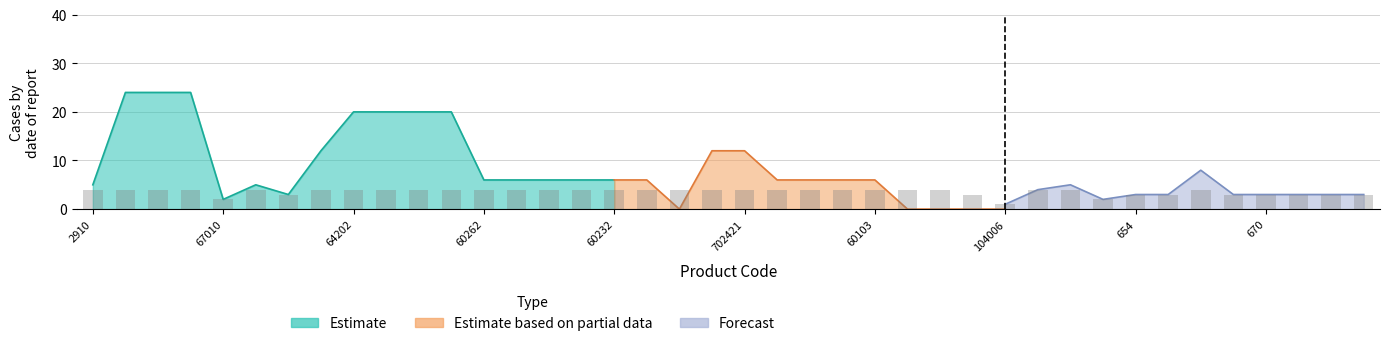

What are all the series names shown in the legend?

Estimate, Estimate based on partial data, Forecast